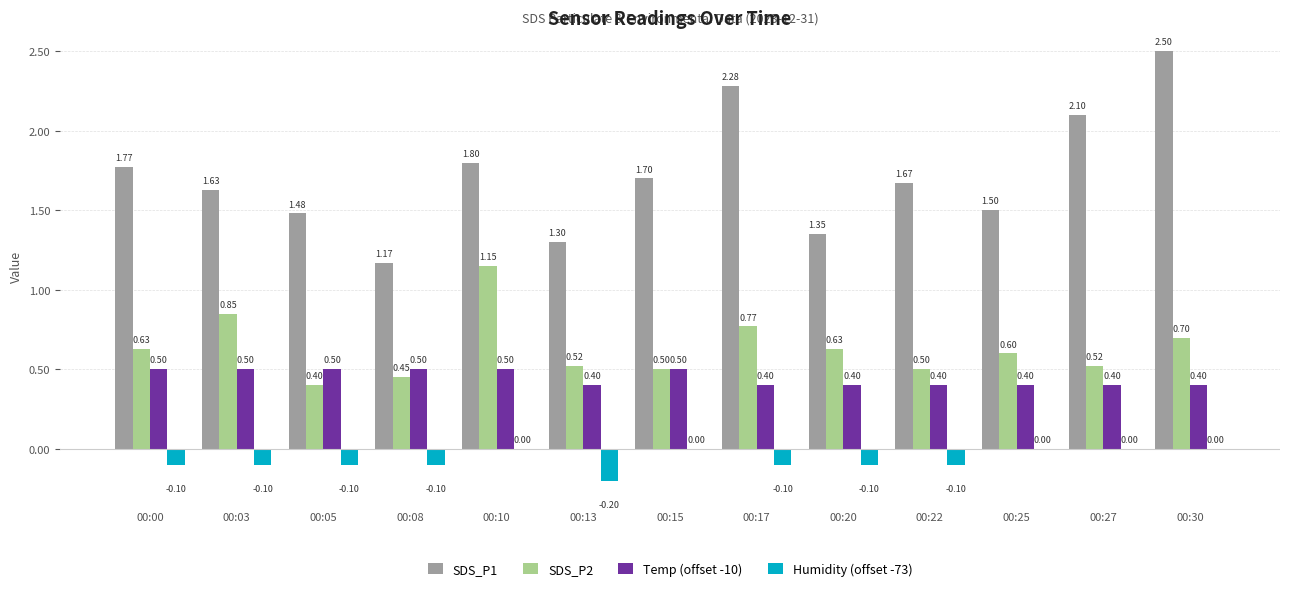

What is the sum of the Humidity (offset -73) values at 00:15 and 00:05?

-0.1